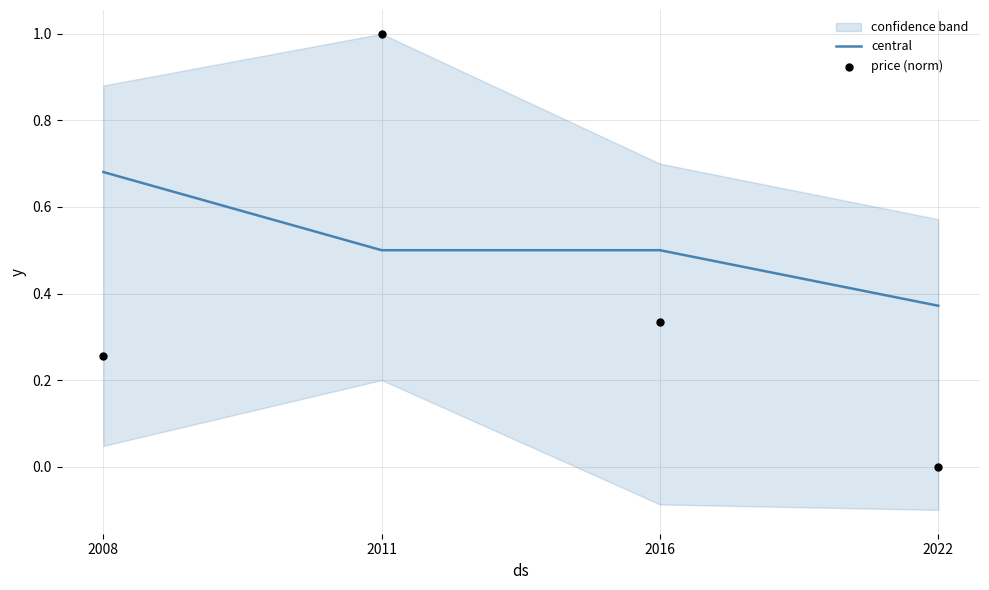

At which category is the sum across all series the highest?

2011